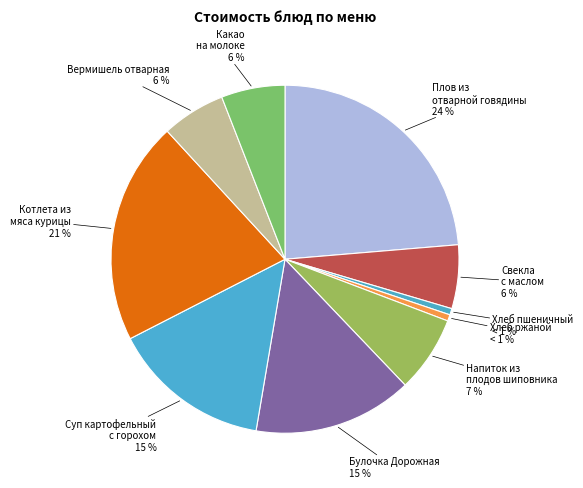

How many slices are in this pie chart?

10